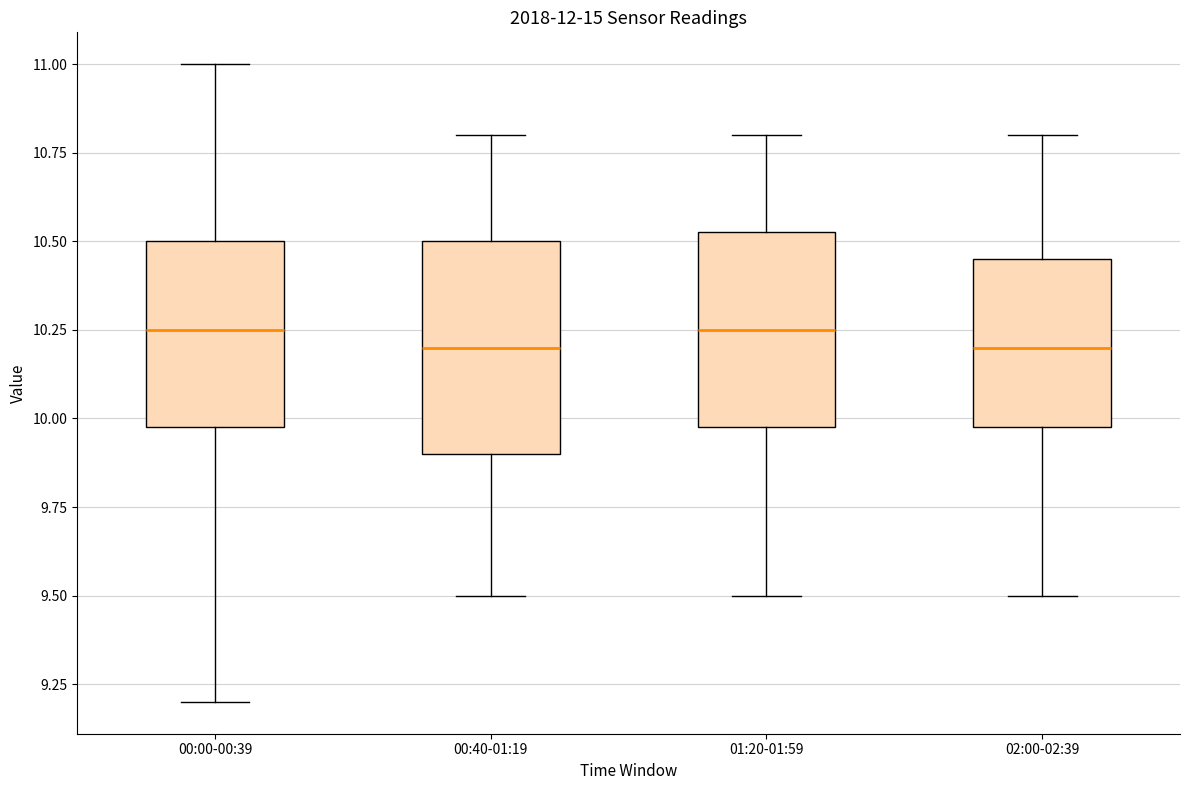

Reading left to right, read every box against the y-axis: the position of its median line, the range the box covers, and the ends of its whiskers. The values are not printed on the chart, so give them approximately, as read against the axis.

00:00-00:39: median 10.25, box 10.00 to 10.50, whiskers 9.20 to 11.00
00:40-01:19: median 10.20, box 9.90 to 10.50, whiskers 9.50 to 10.80
01:20-01:59: median 10.25, box 10.00 to 10.55, whiskers 9.50 to 10.80
02:00-02:39: median 10.20, box 10.00 to 10.45, whiskers 9.50 to 10.80